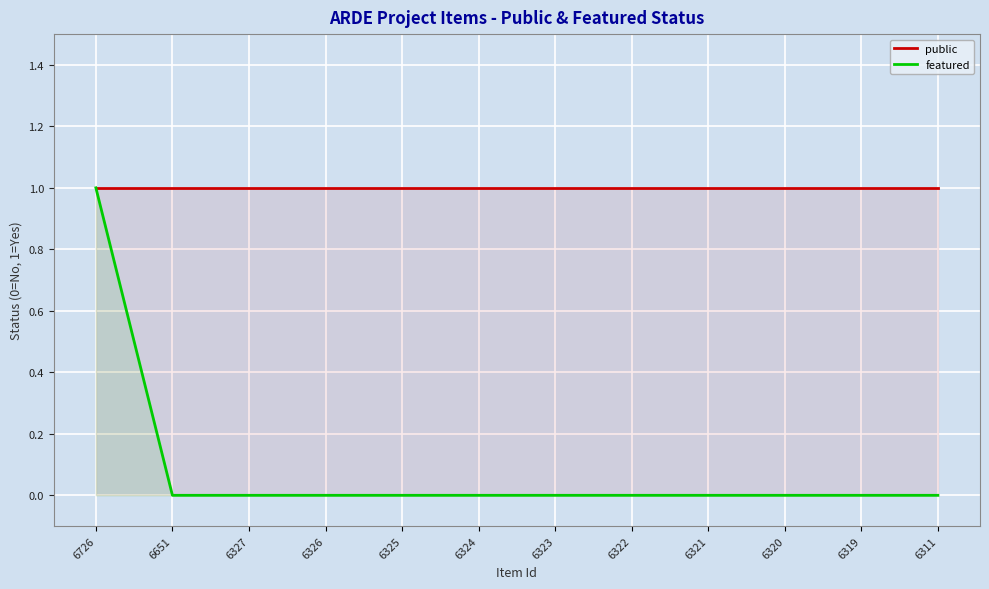

Which series has the largest total across all categories?

public